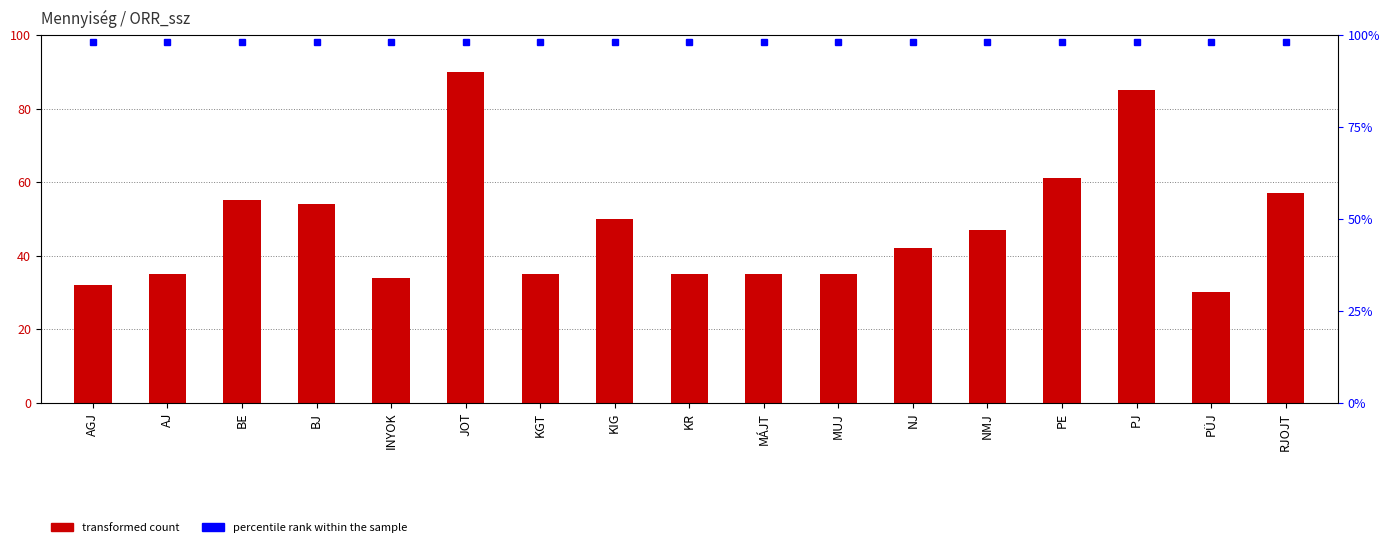

What is the maximum value shown in the chart?

90